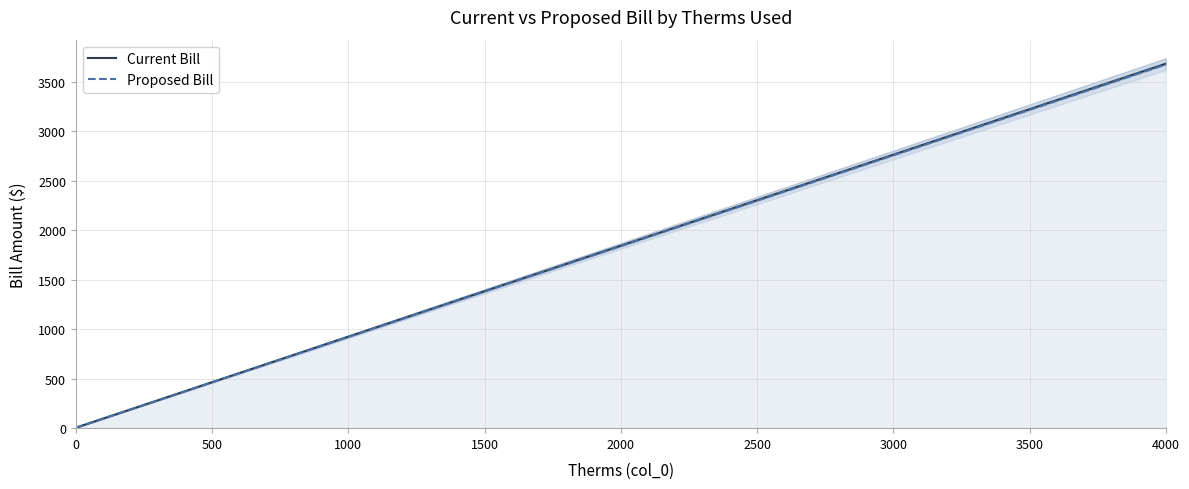

What is the minimum value shown in the chart?

5.0